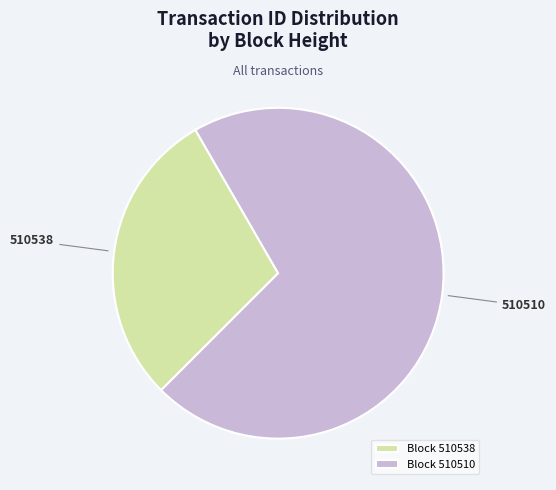

Rank the categories by value from highest to lowest.

510510, 510538